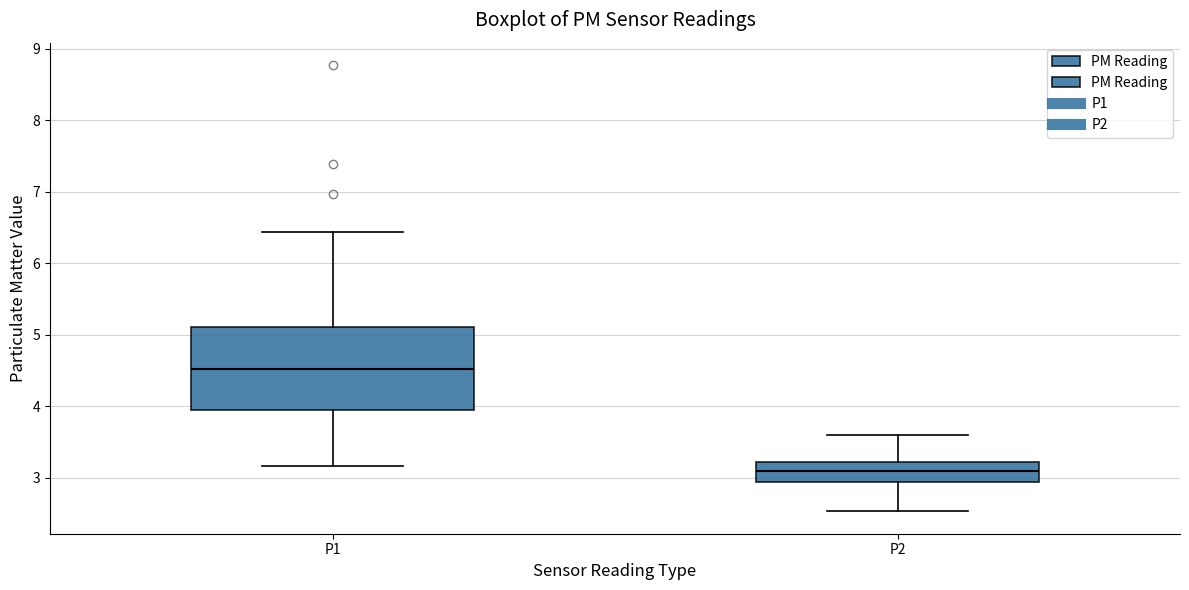

Reading left to right, transcribe this box plot: for each box, give where its median line is, the range the box spans, and where its two whiskers end, as read against the y-axis. The values are not printed on the chart, so give them approximately, as read against the axis.

P1: median 4.5, box 4.0 to 5.1, whiskers 3.2 to 6.4
P2: median 3.1, box 2.9 to 3.2, whiskers 2.5 to 3.6